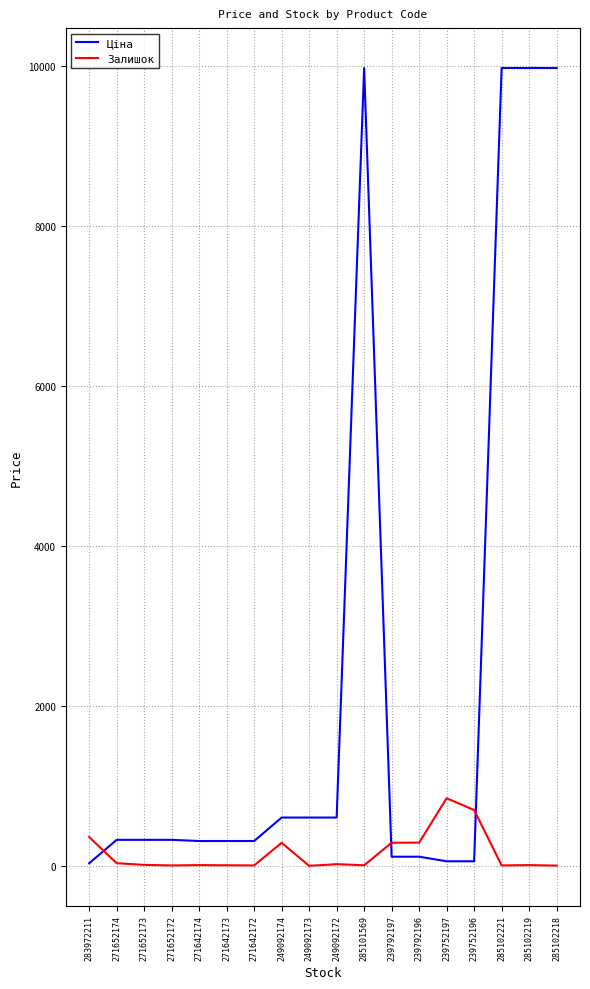

Which series has the largest total across all categories?

Ціна